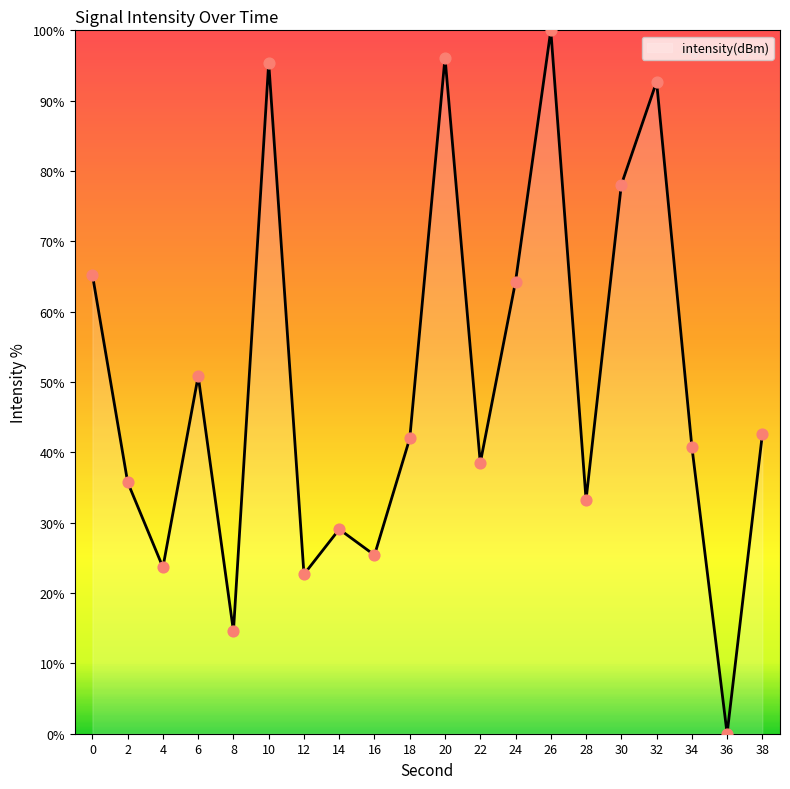

What is the change in value from 2 to 24?

+28.5